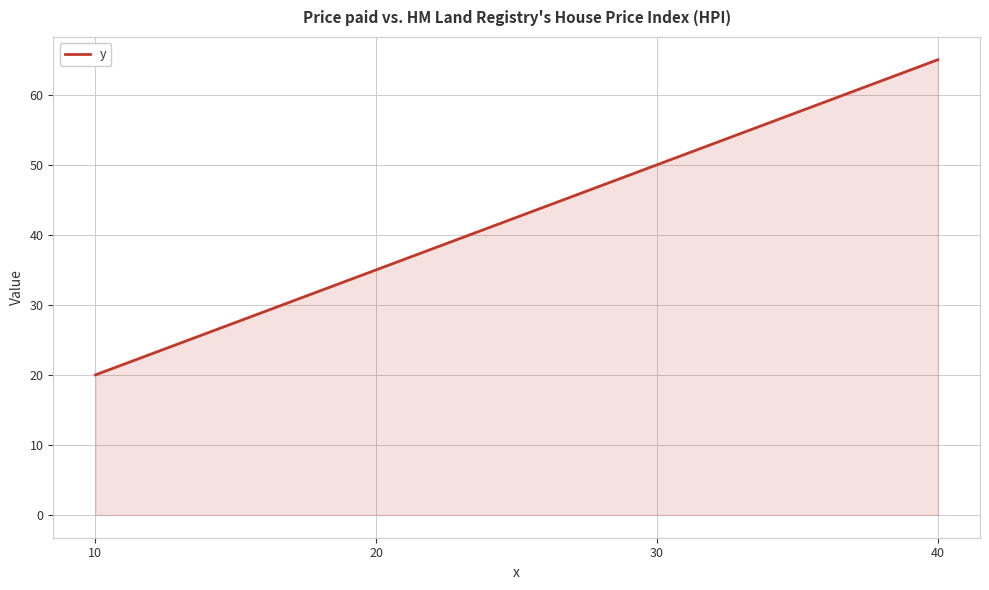

Rank the categories by value from highest to lowest.

40, 30, 20, 10